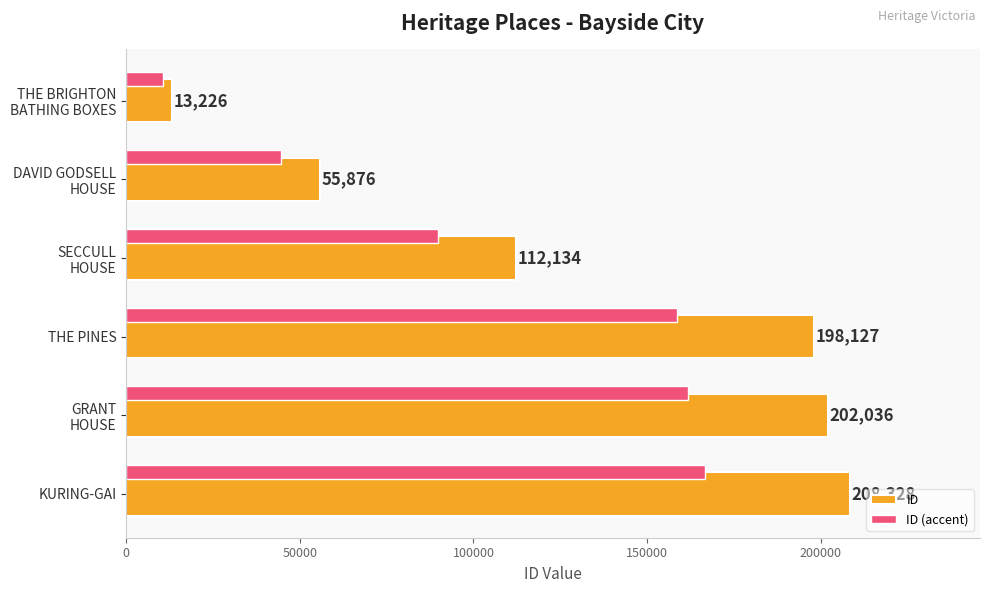

How many data points in ID (accent) are less than 158501?

3